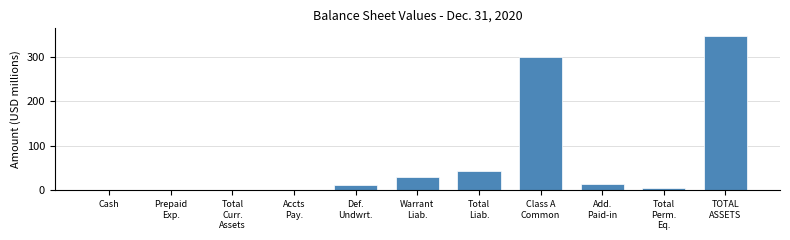

What is the sum of all values?

751.9